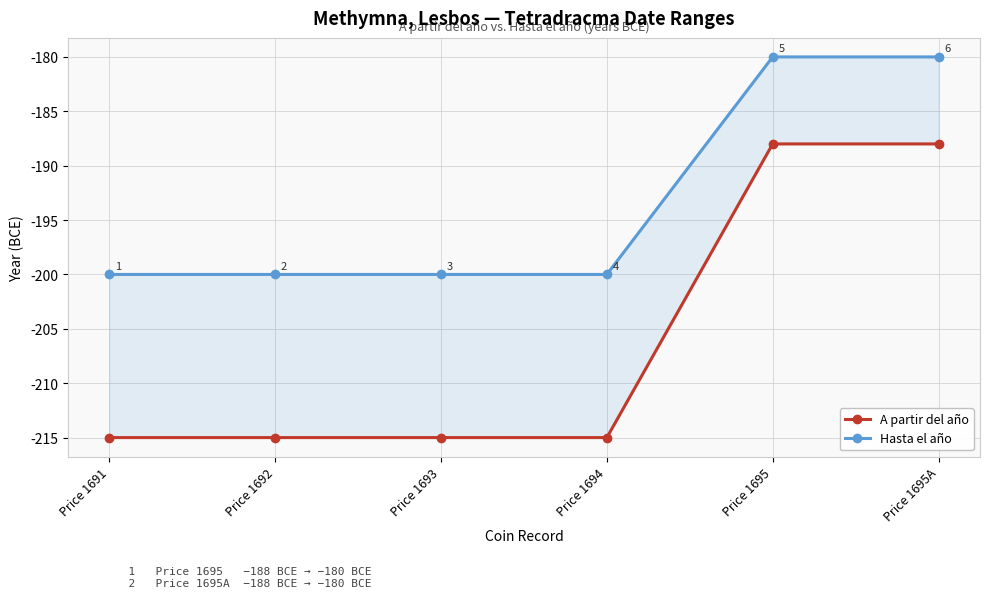

How many lines are shown in the chart?

2